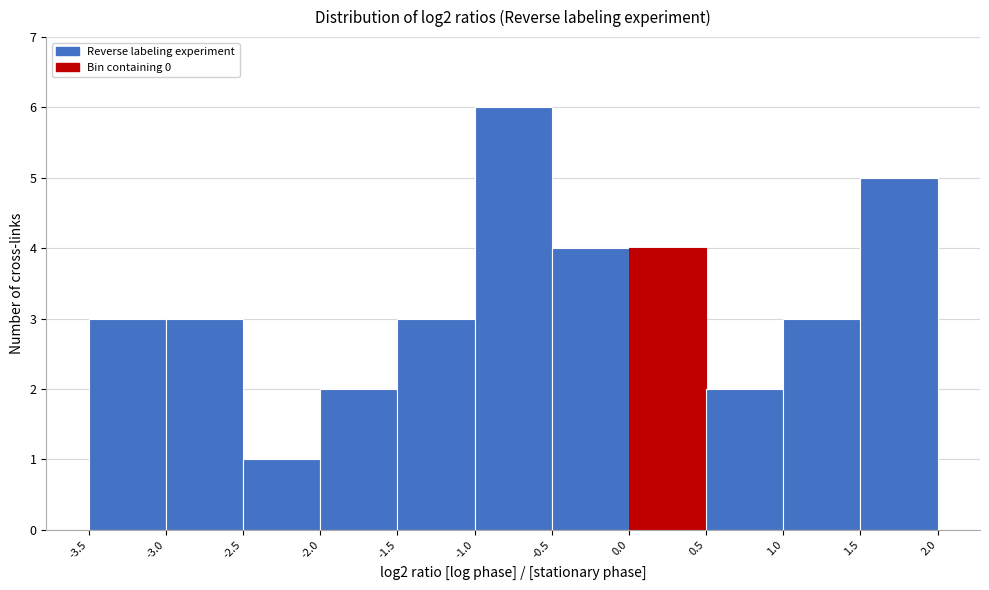

Reading left to right, list every bar in this chart as the range it spans on the x-axis followed by its height. The values are not printed on the chart, so give them approximately, as read against the axis.

-3.5 to -3.0: 3
-3.0 to -2.5: 3
-2.5 to -2.0: 1
-2.0 to -1.5: 2
-1.5 to -1.0: 3
-1.0 to -0.5: 6
-0.5 to 0.0: 4
0.0 to 0.5: 4
0.5 to 1.0: 2
1.0 to 1.5: 3
1.5 to 2.0: 5